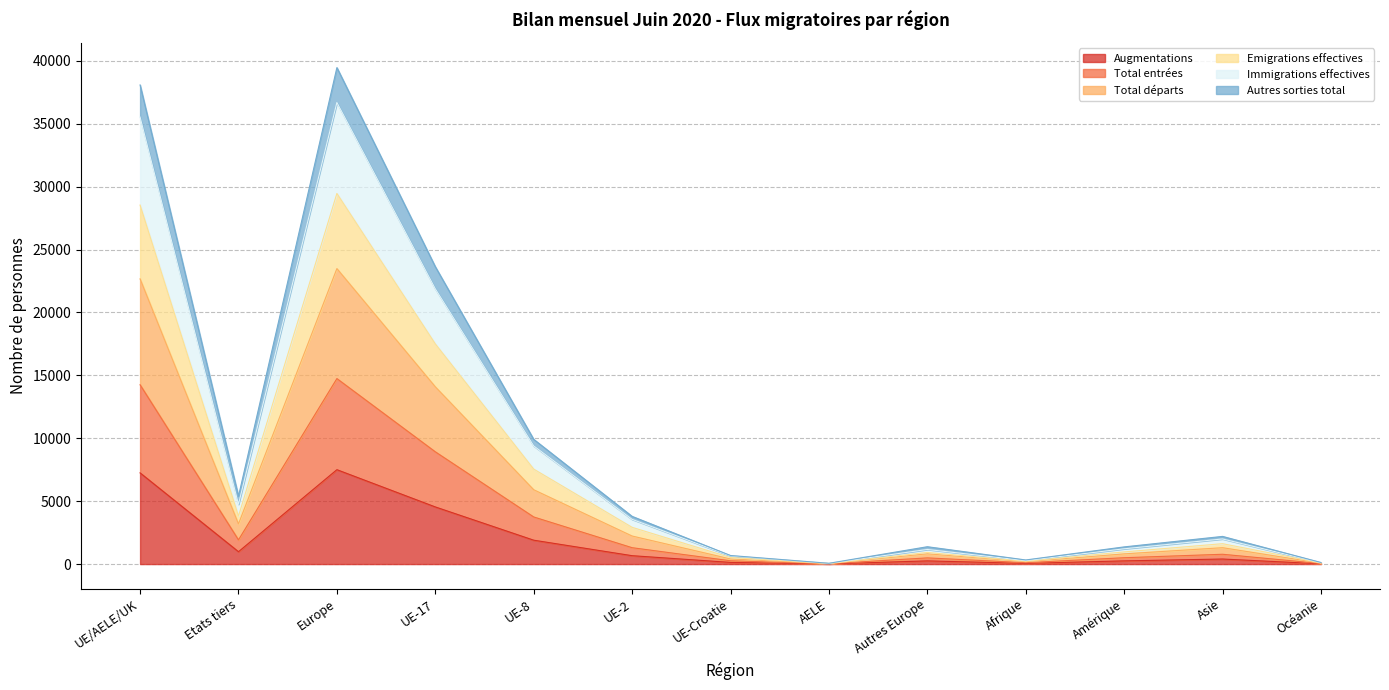

What is the greatest value displayed?

39467